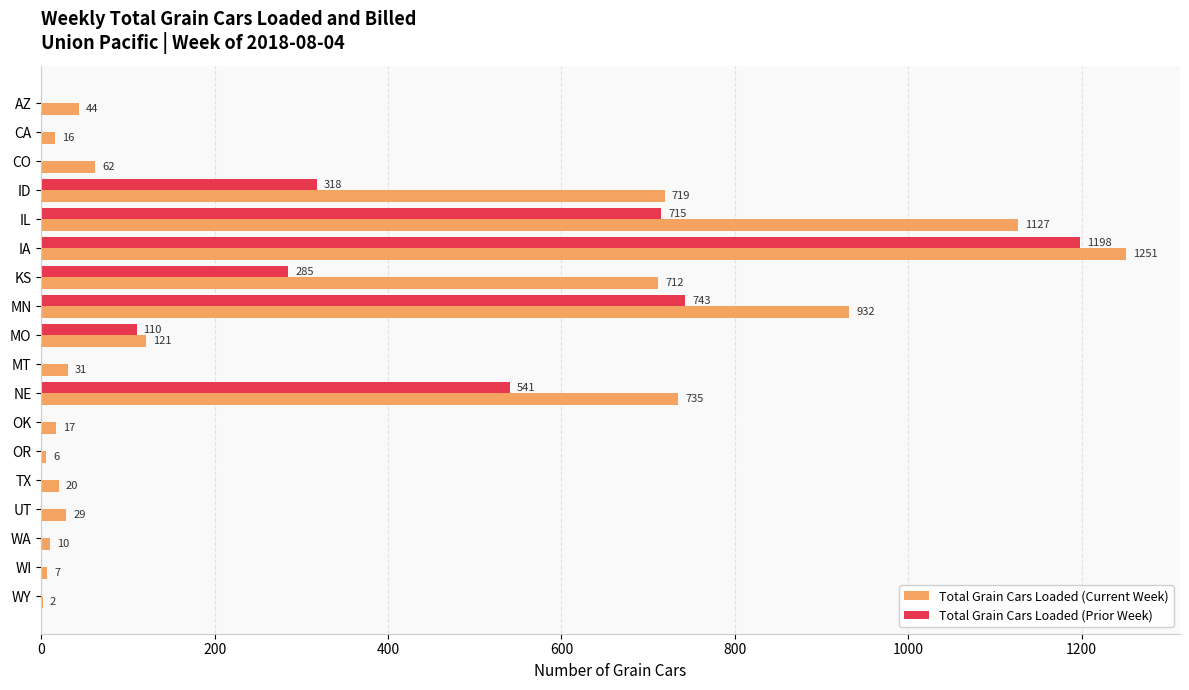

What is the total value across all series at IL?

1842